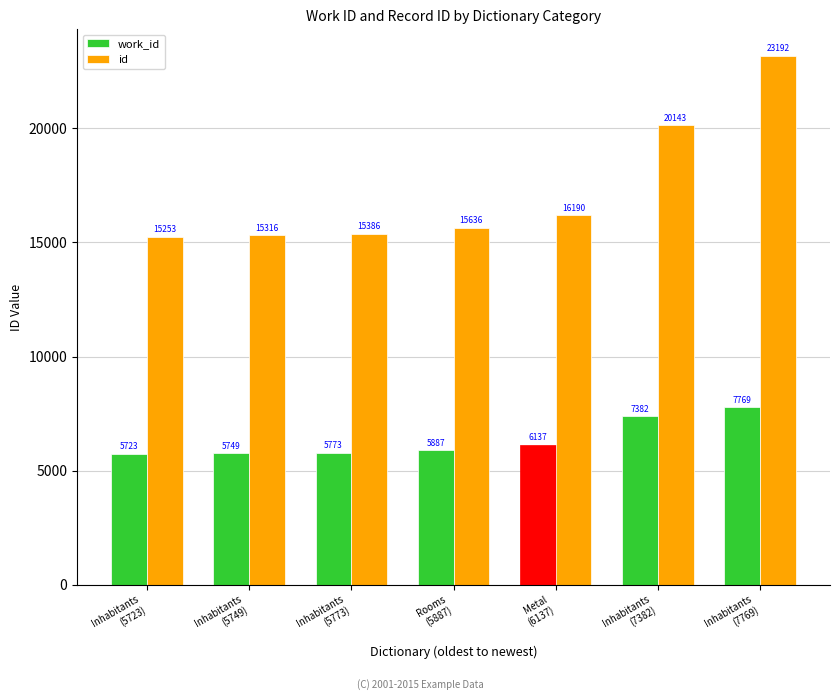

Reading left to right, what are all the values shown in this chart?

work_id: Inhabitants
(5723)=5723	Inhabitants
(5749)=5749	Inhabitants
(5773)=5773	Rooms
(5887)=5887	Metal
(6137)=6137	Inhabitants
(7382)=7382	Inhabitants
(7769)=7769
id: Inhabitants
(5723)=15253	Inhabitants
(5749)=15316	Inhabitants
(5773)=15386	Rooms
(5887)=15636	Metal
(6137)=16190	Inhabitants
(7382)=20143	Inhabitants
(7769)=23192